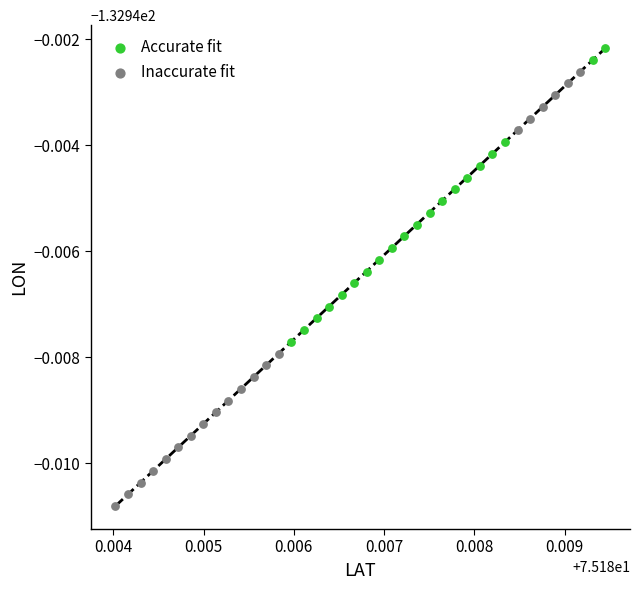

What are all the series names shown in the legend?

Accurate fit, Inaccurate fit